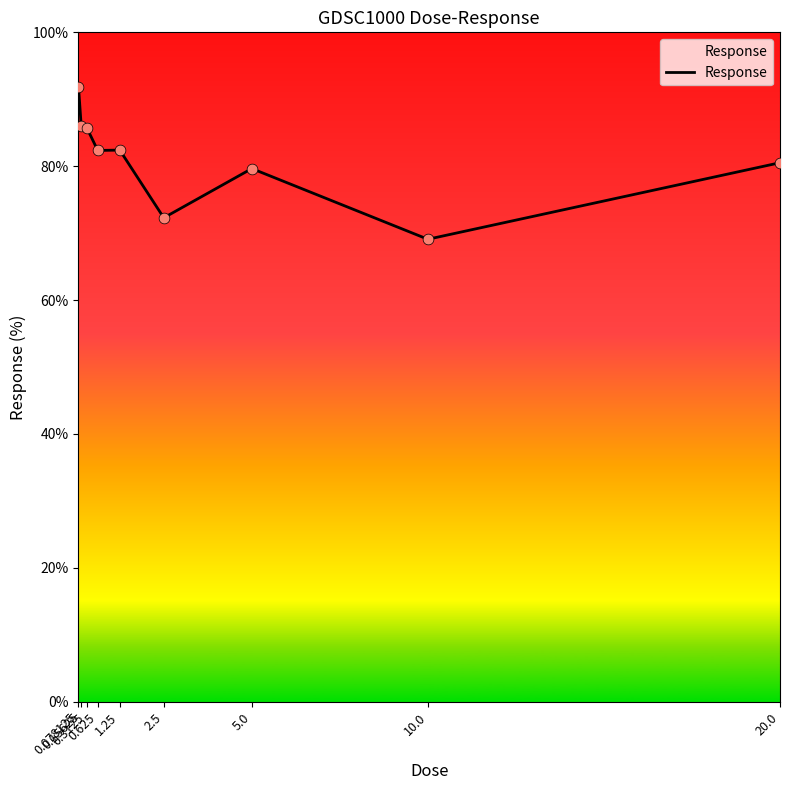

What is the ratio of the value at 0.3125 to the value at 20.0?

1.1